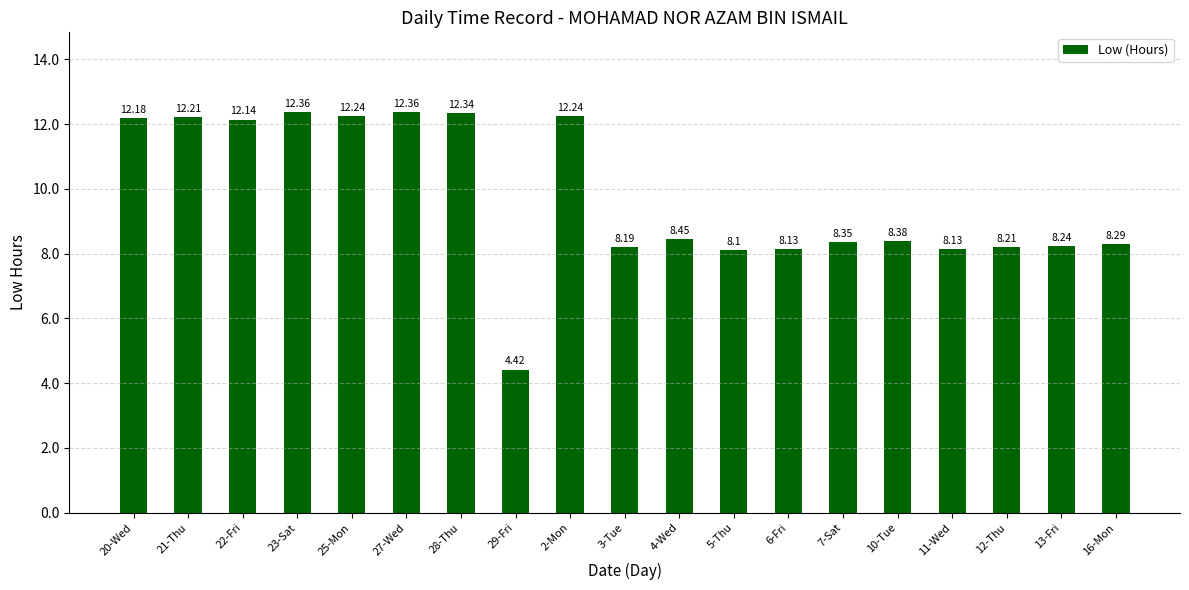

Between 25-Mon and 13-Fri, which is larger?

25-Mon